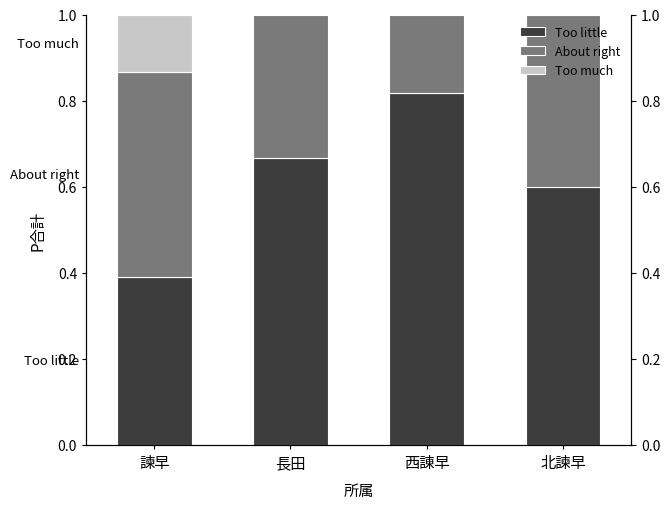

Is the value of About right at 北諫早 greater than the value of Too much at 北諫早?

Yes